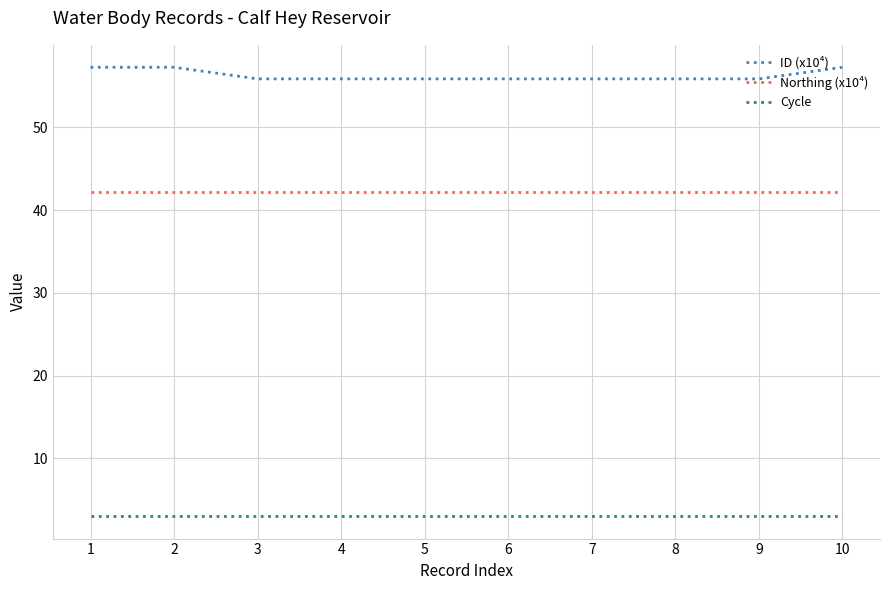

True or false: Northing (x10⁴) and ID (x10⁴) intersect in this chart.

False